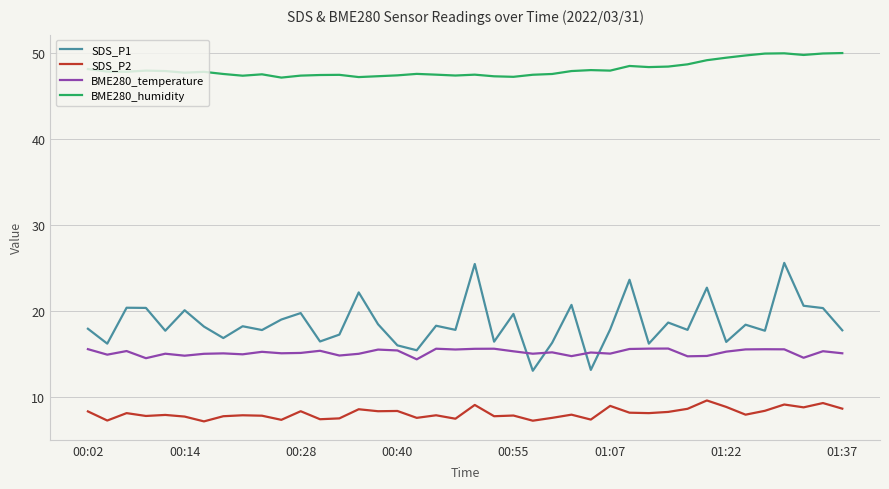

What is the lowest value of the BME280_temperature series?

14.4